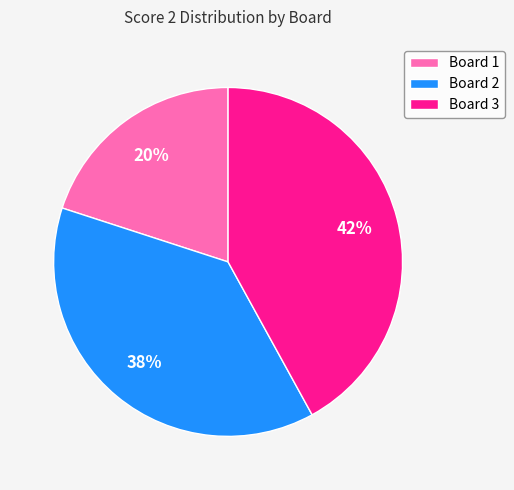

How many segments does this pie chart have?

3